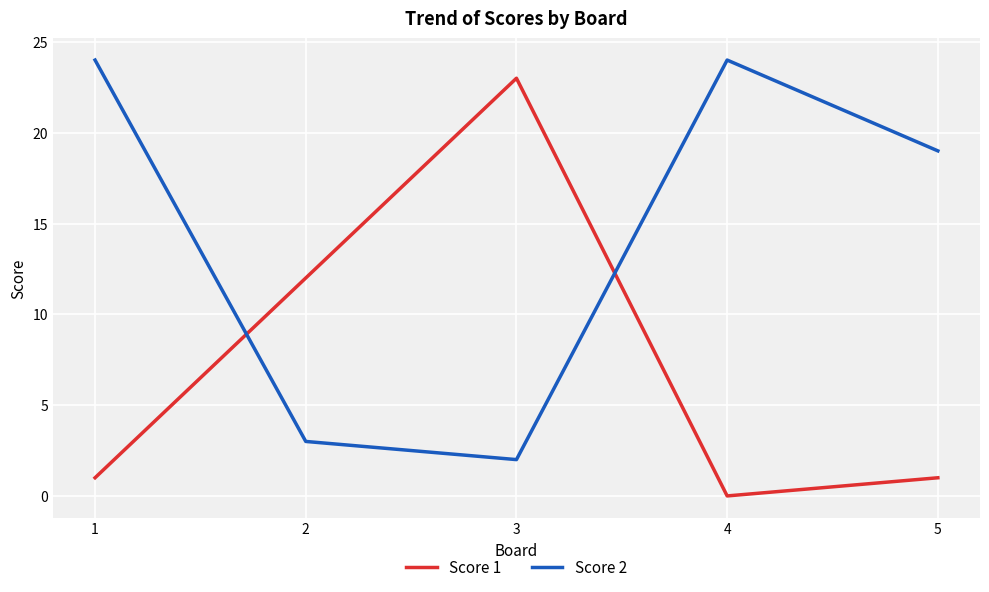

Between which two adjacent categories do Score 1 and Score 2 first intersect?

1 and 2